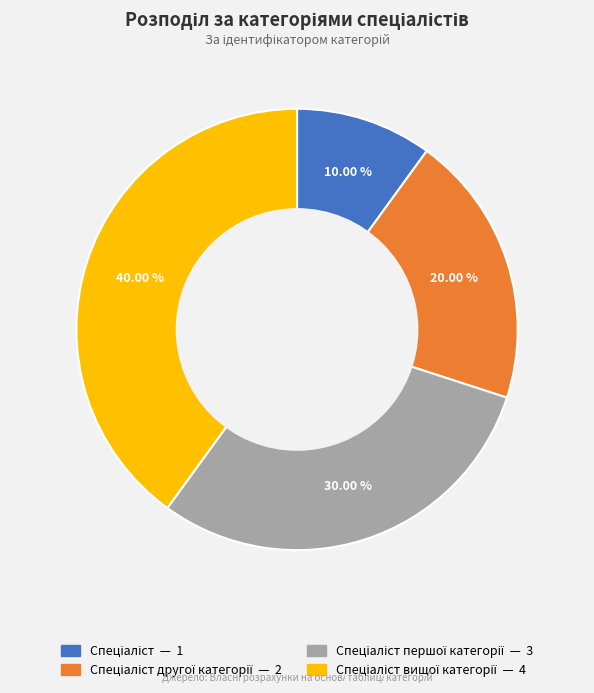

Does any single category account for the majority?

No